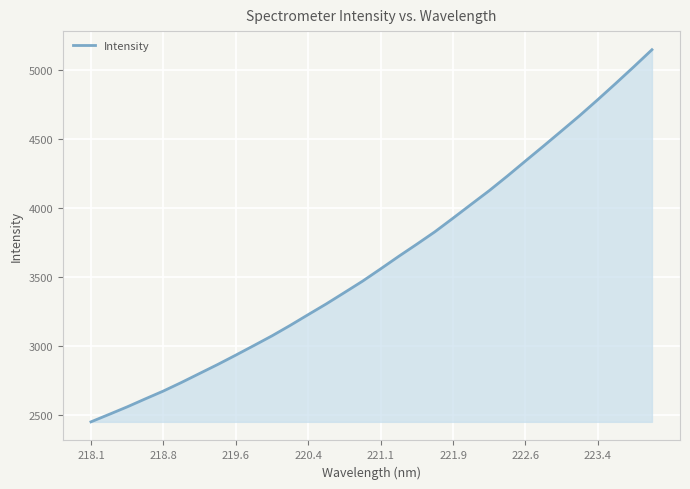

How many values are below 3557?

16